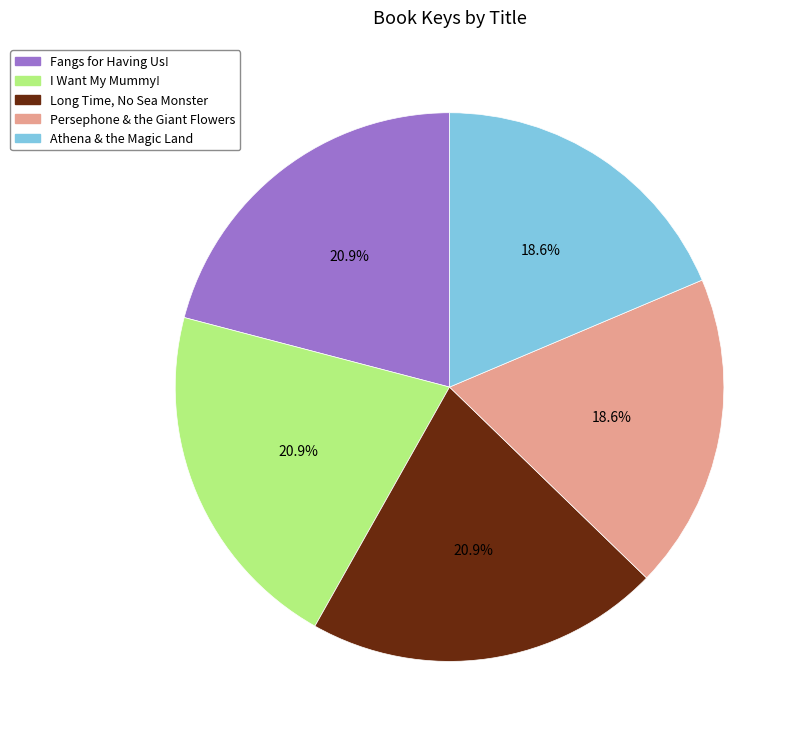

To the nearest percent, what portion does Athena & the Magic Land represent?

19%